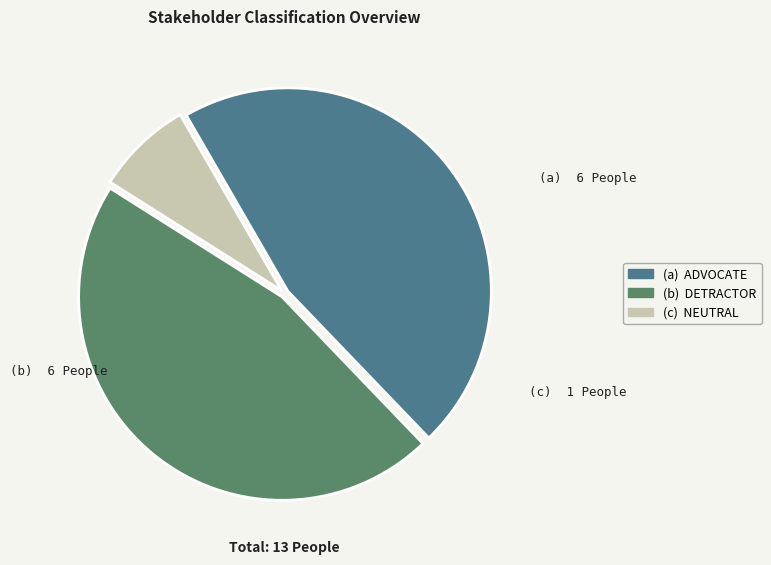

Is there a majority slice in this chart?

No